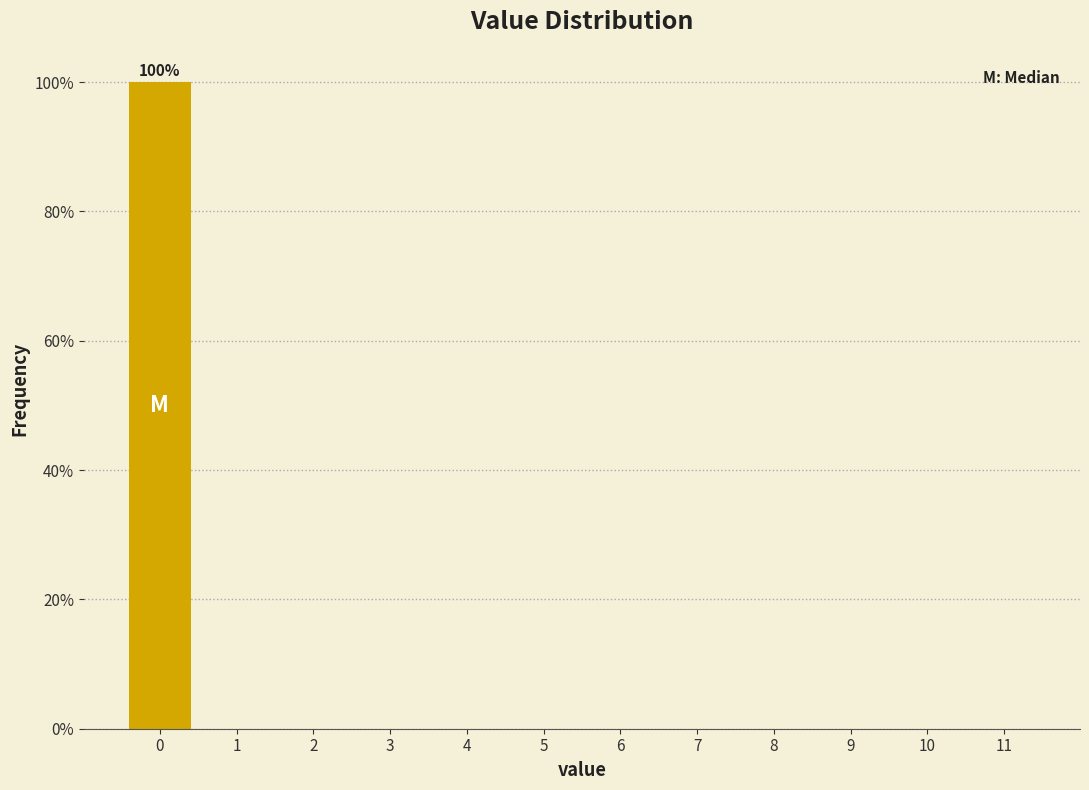

Over which range of the x-axis is the bar tallest?

-0.5 to 0.5